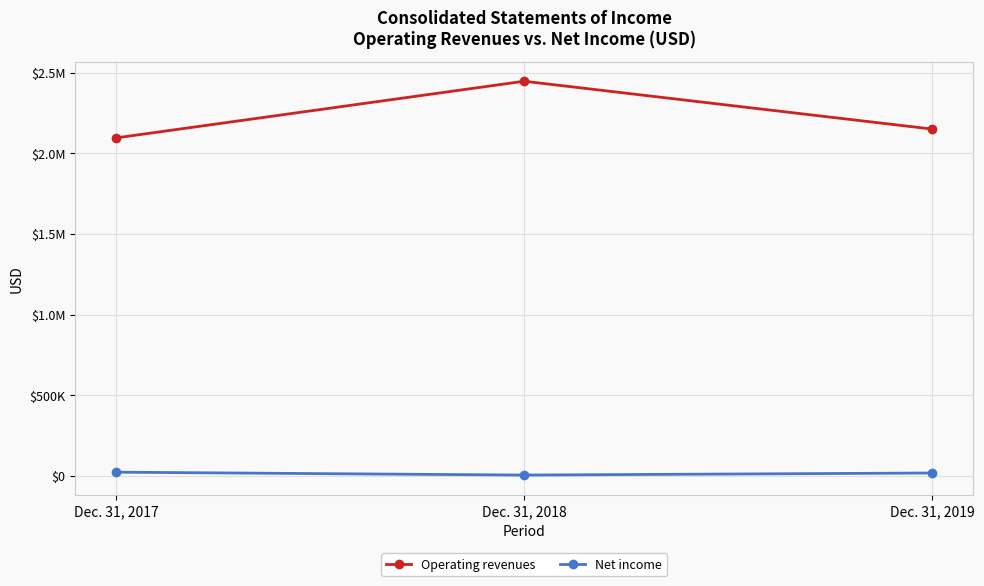

Which category has the lowest value in the Net income series?

Dec. 31, 2018